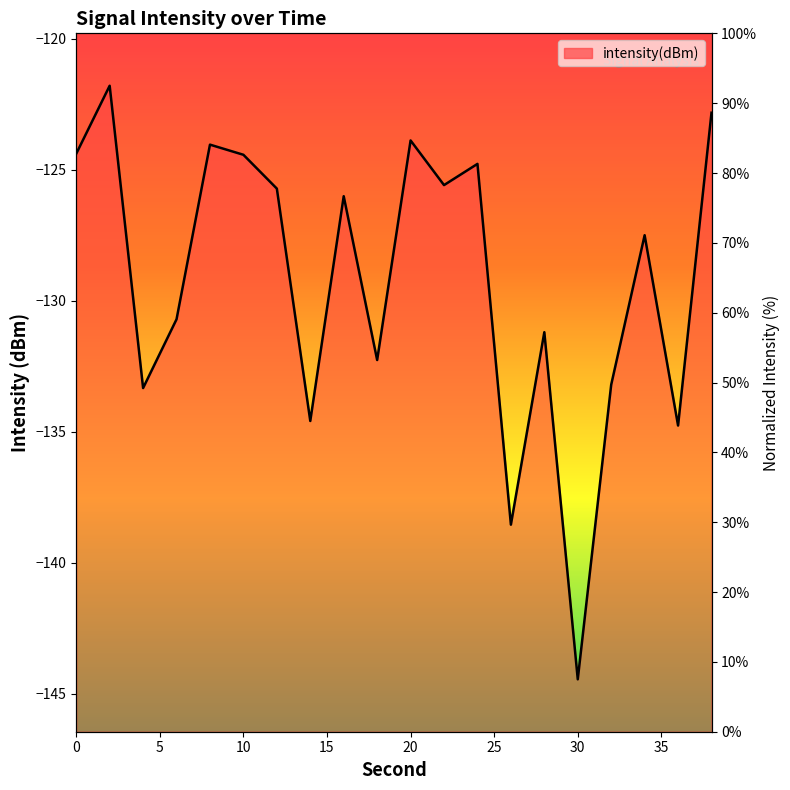

At which category does the chart reach its peak across all series?

2